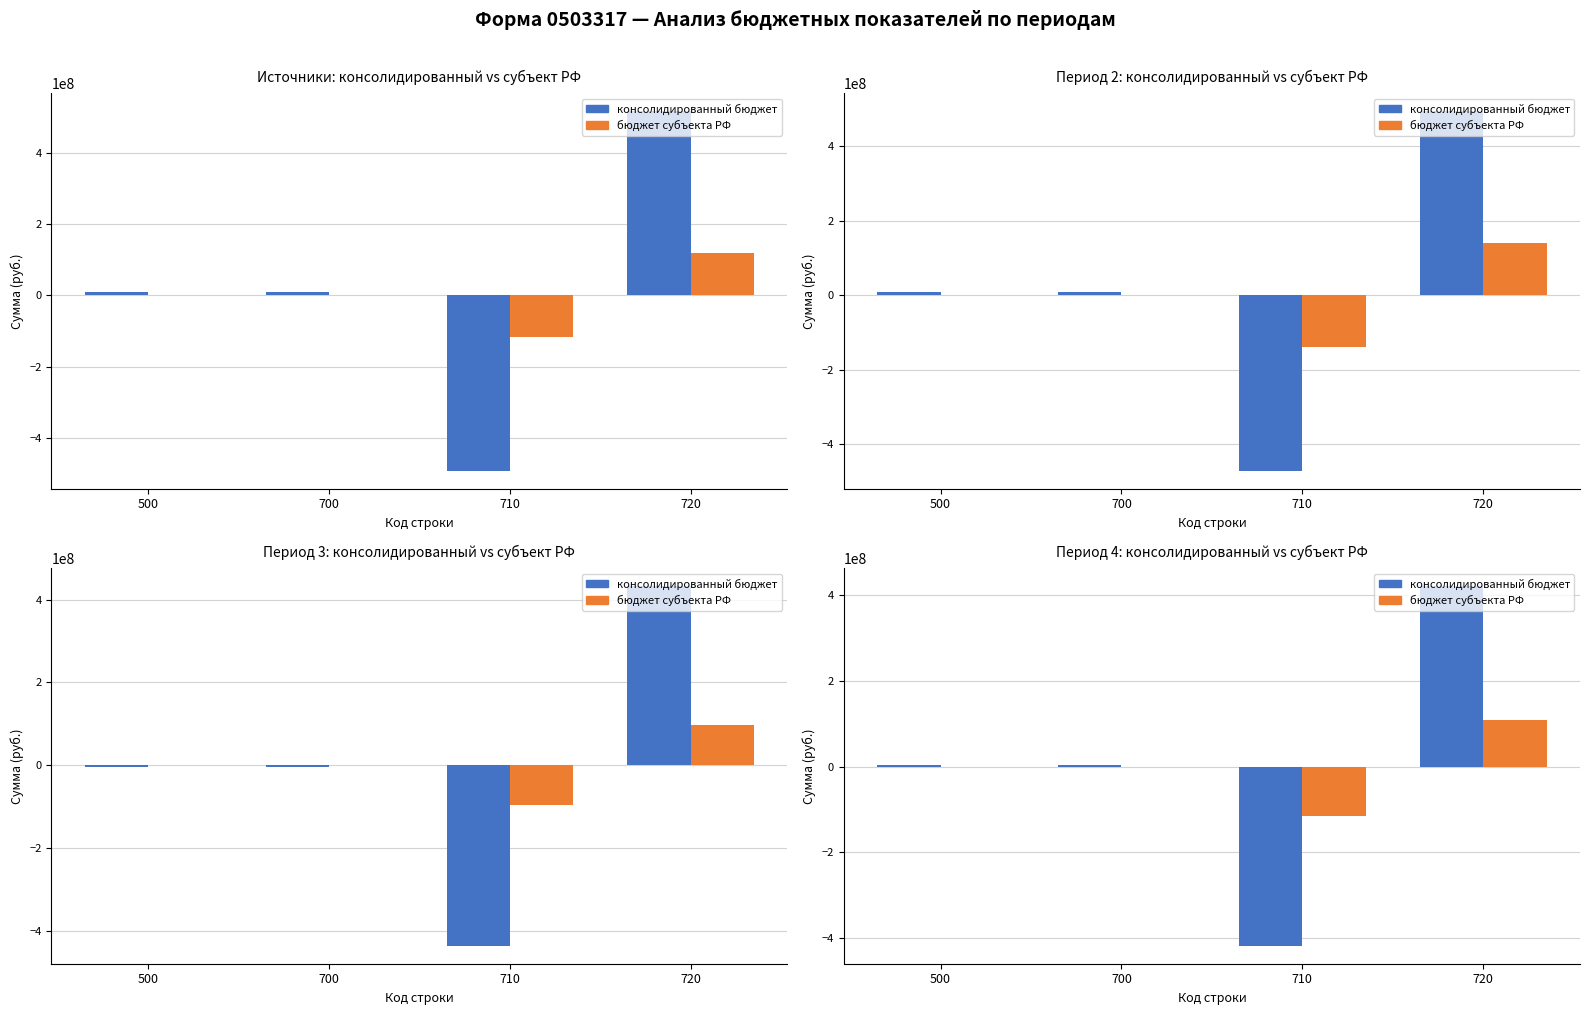

At which label does бюджет субъекта РФ reach its minimum?

710